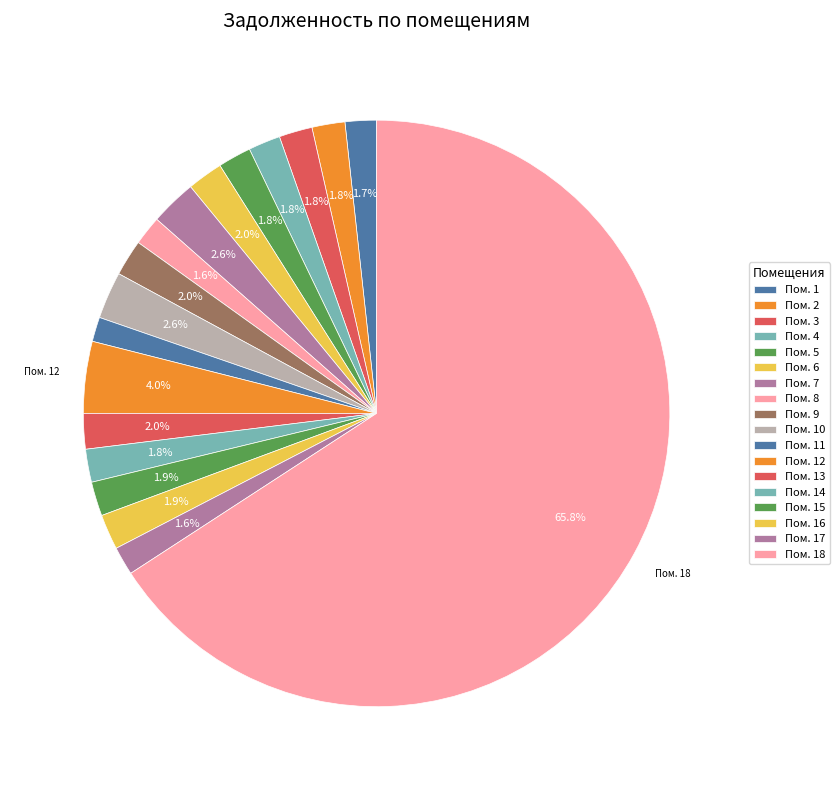

How many segments does this pie chart have?

18